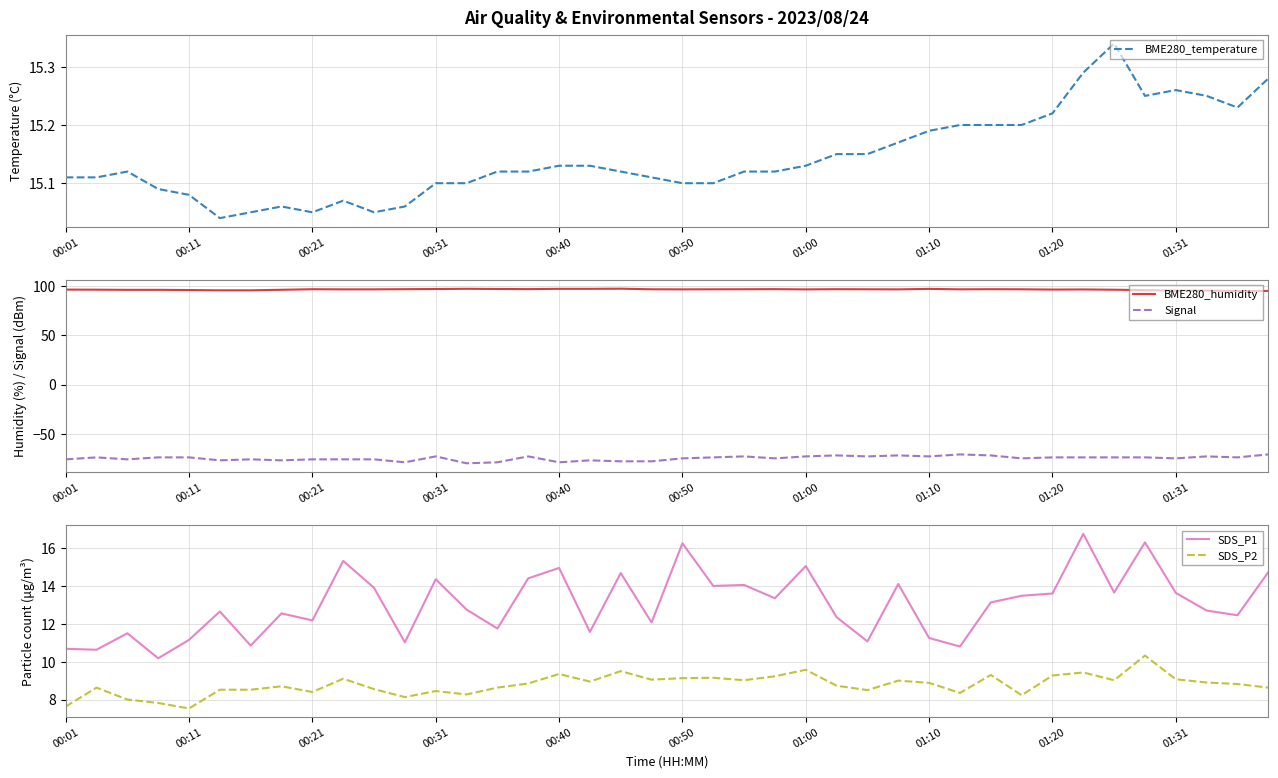

True or false: SDS_P1 and SDS_P2 cross at least once.

False